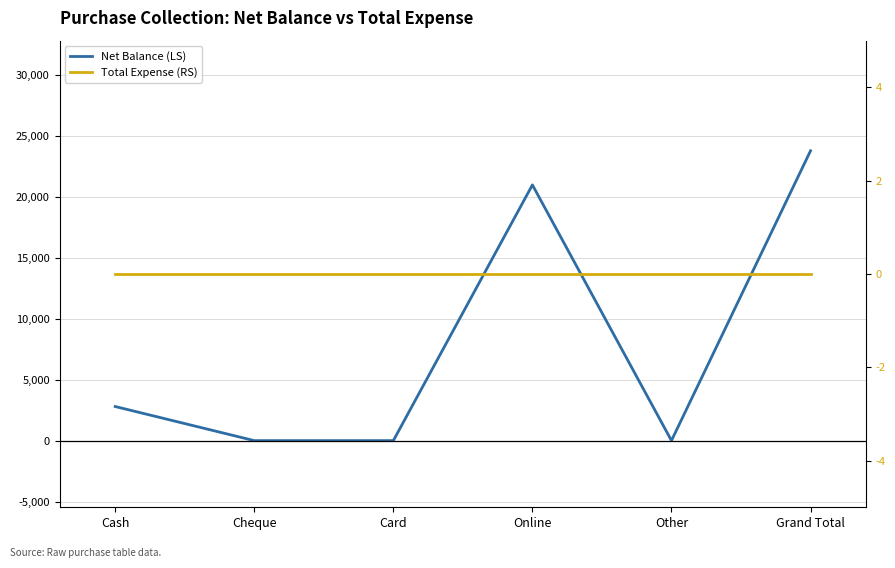

True or false: Total Expense (RS) has more than 0 points higher than both neighbors.

False